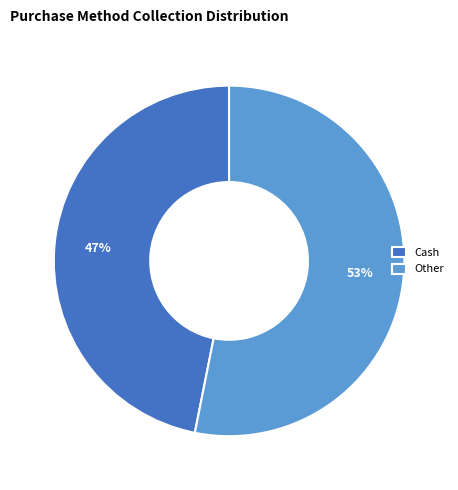

How many segments does this pie chart have?

2